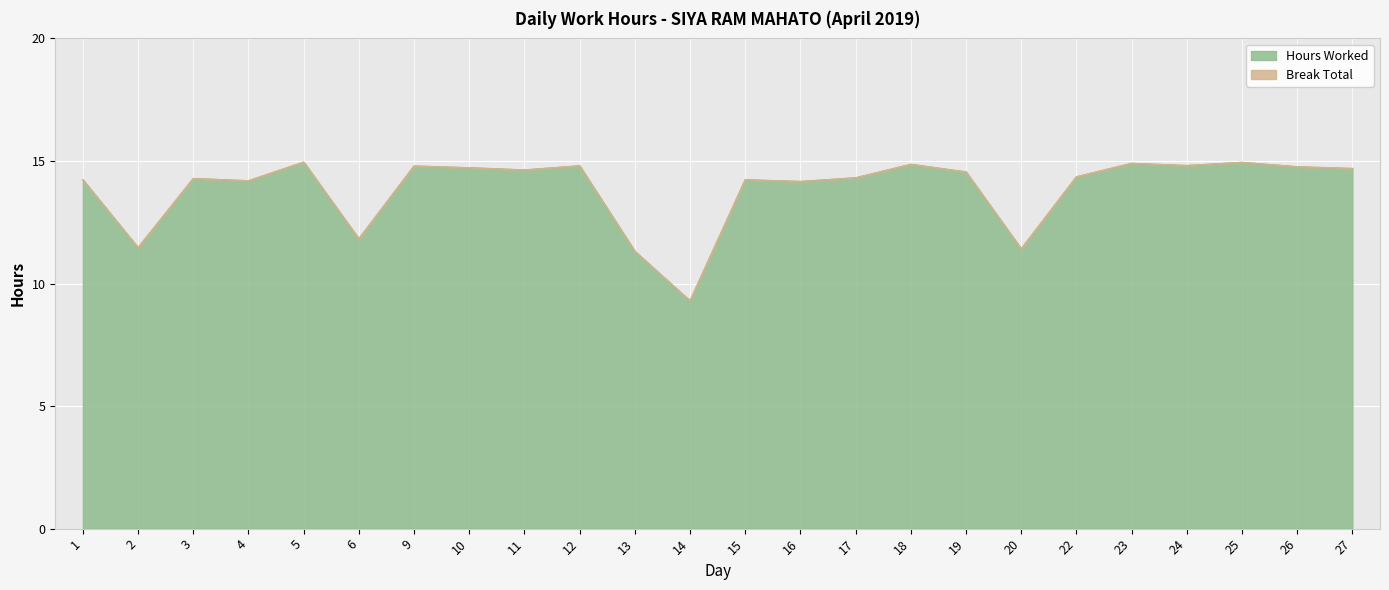

Reading left to right, list all the values displayed in this chart.

14.2	11.5	14.3	14.2	14.9	11.8	14.8	14.7	14.6	14.8	11.3	9.3	14.2	14.2	14.3	14.9	14.6	11.4	14.3	14.9	14.8	14.9	14.8	14.7